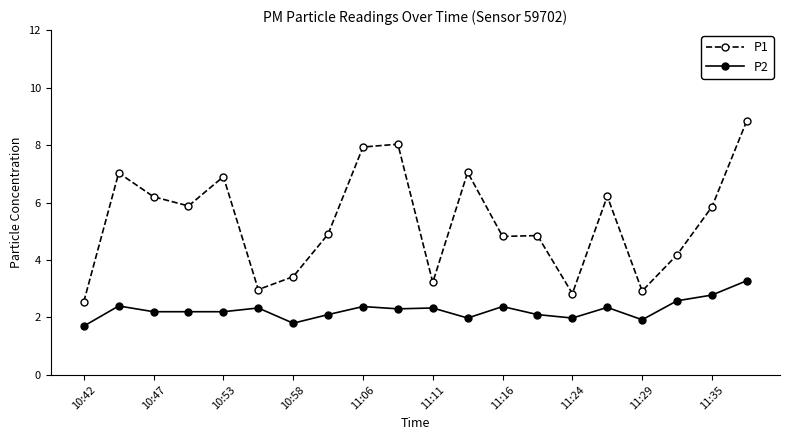

What is the value of the P2 point at the 8th from the left?

2.1